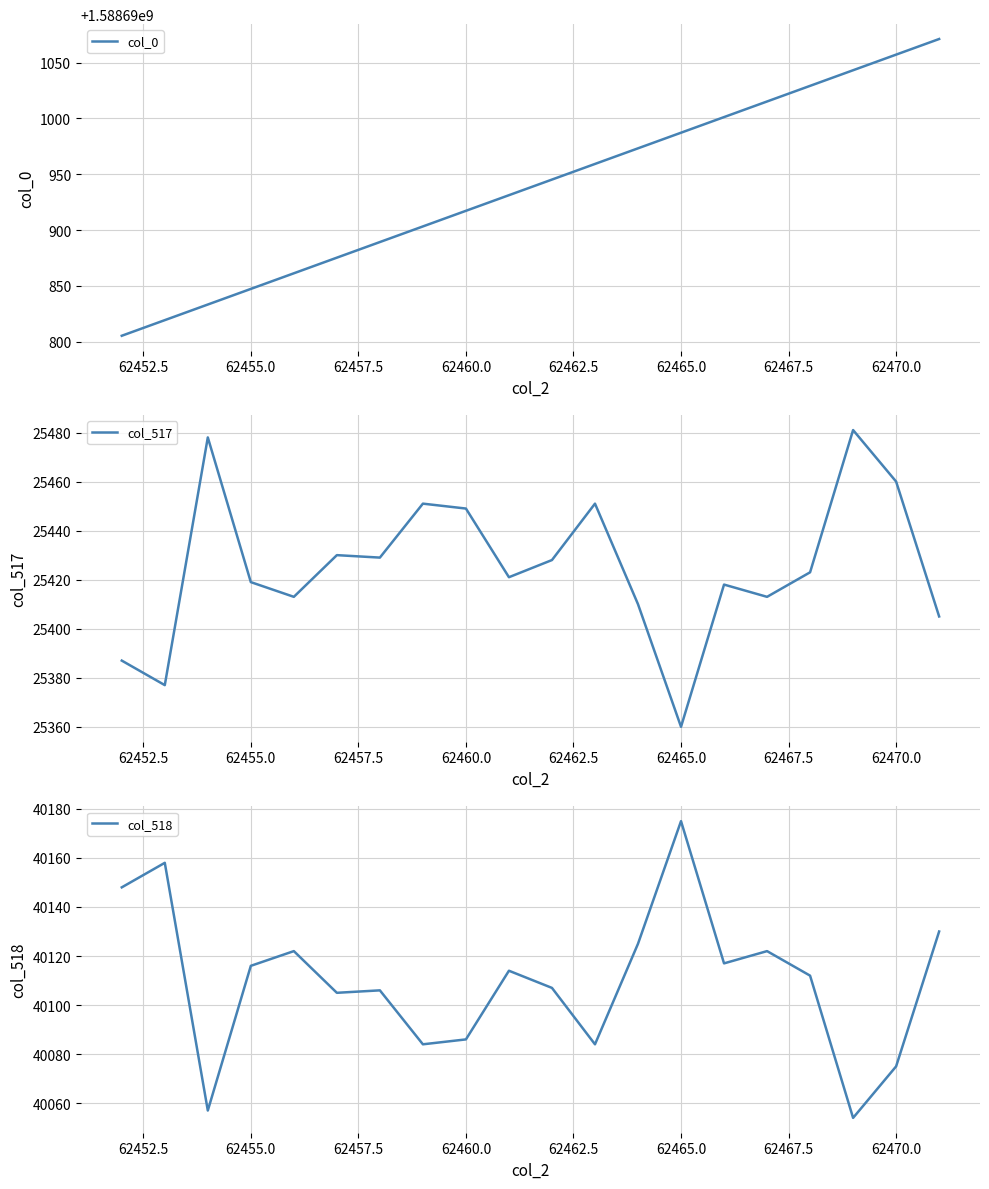

Which category has the highest value in the col_518 series?

62465.0